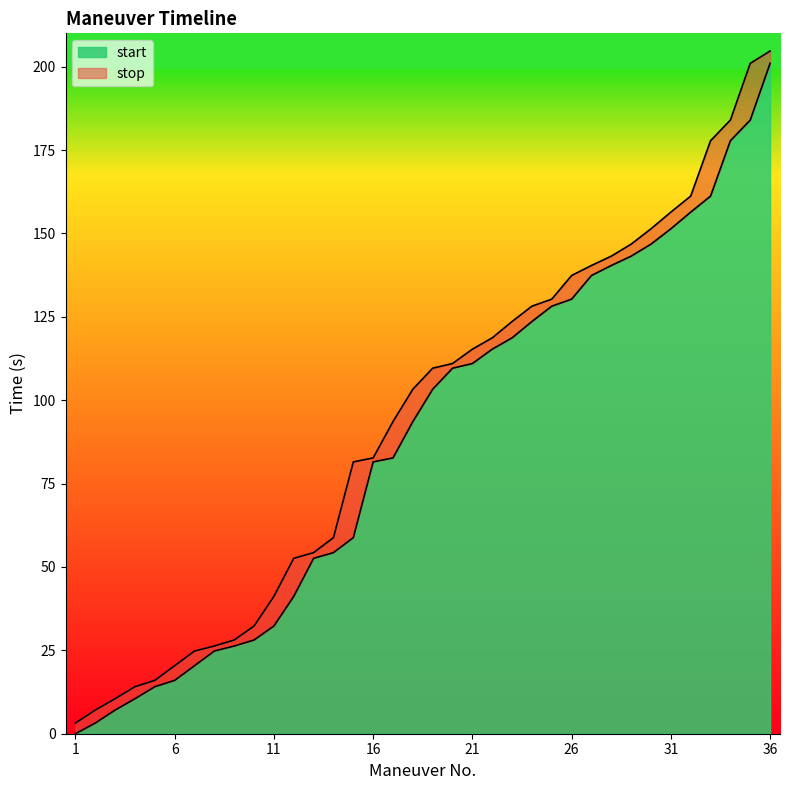

Which label corresponds to the smallest value in the chart?

1